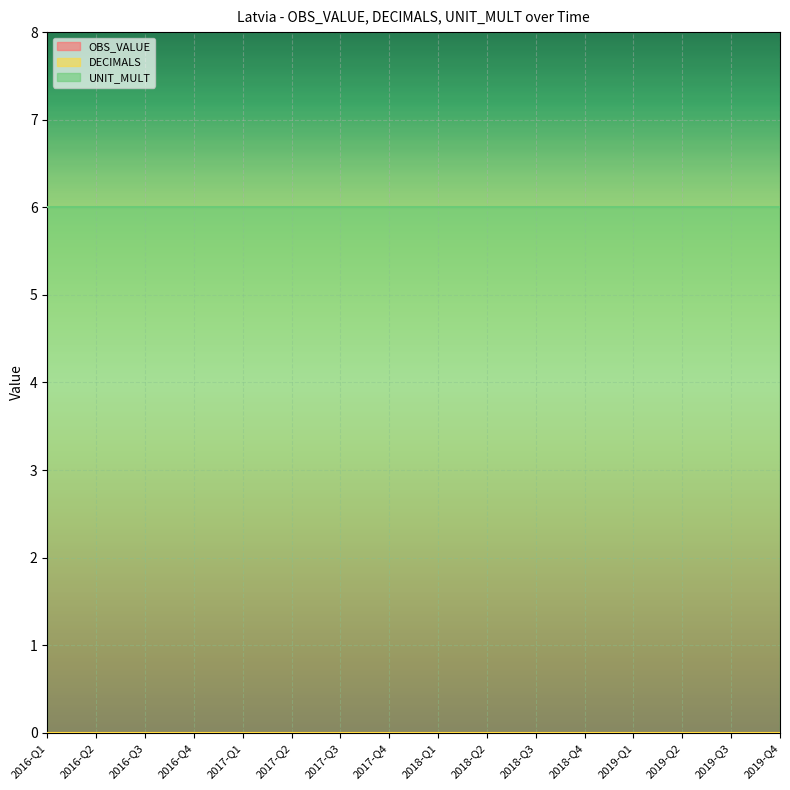

What is the label of the 12th point from the right?

2017-Q1